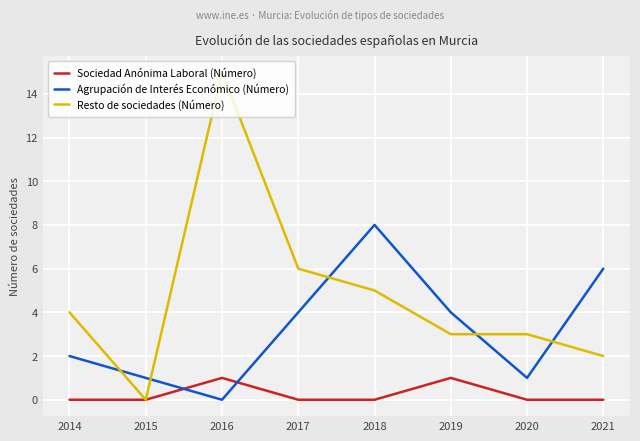

How many positive values does the Resto de sociedades (Número) series have?

7